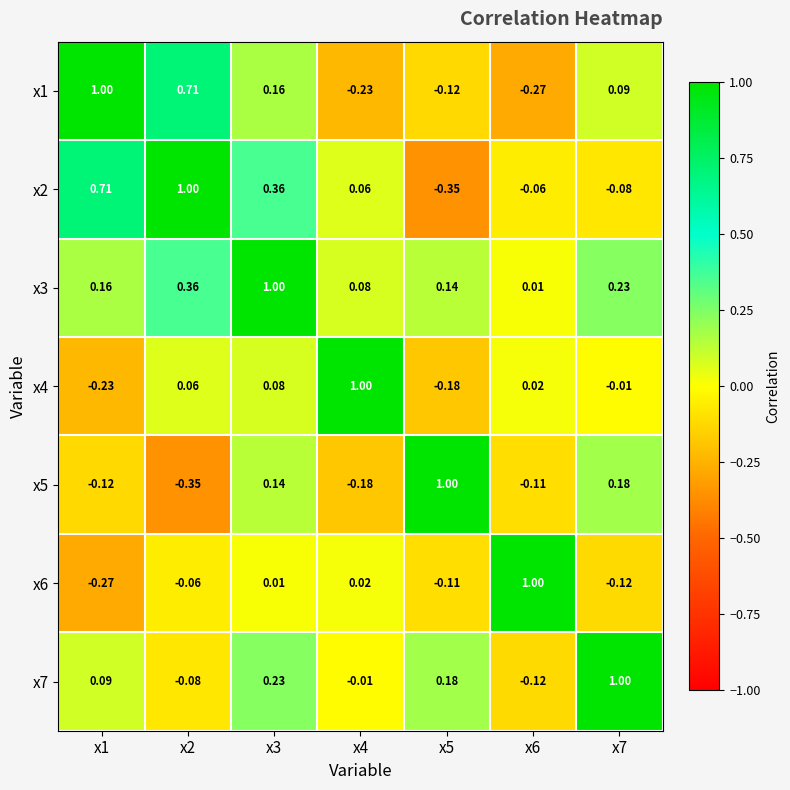

How many series are shown in this chart?

7